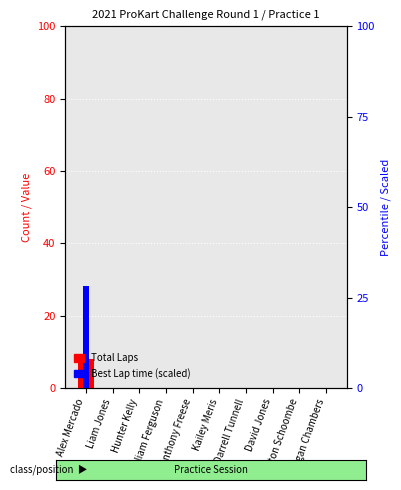

Between Kailey Meris and Darrell Tunnell, which series saw the biggest shift?

Total Laps